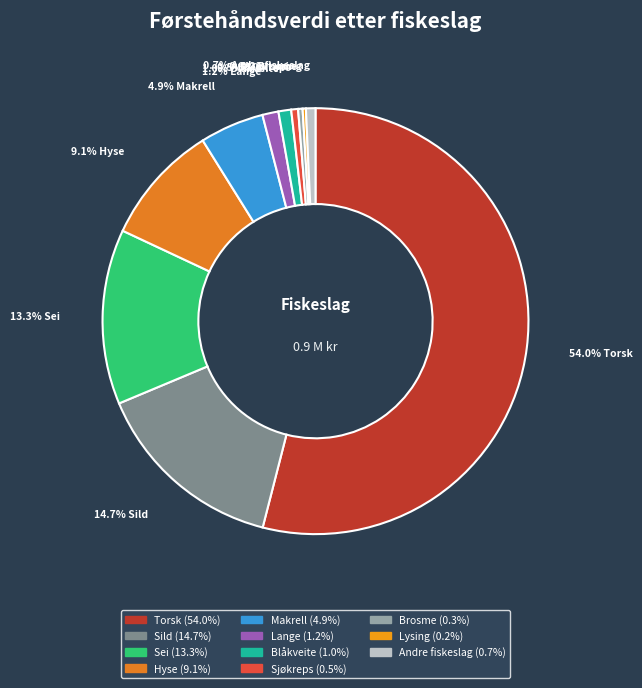

Is Torsk the majority of the pie?

Yes